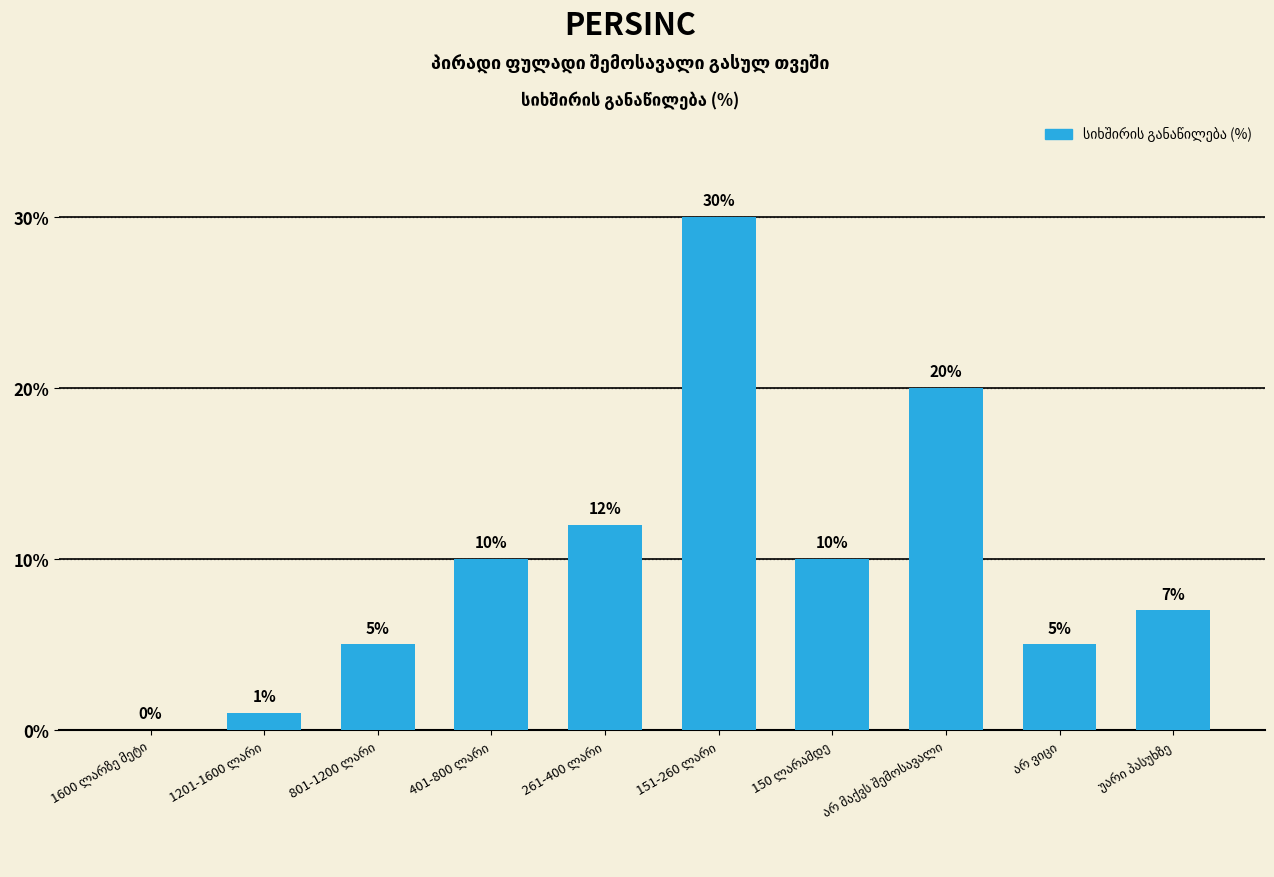

Count the number of data series in this chart.

1